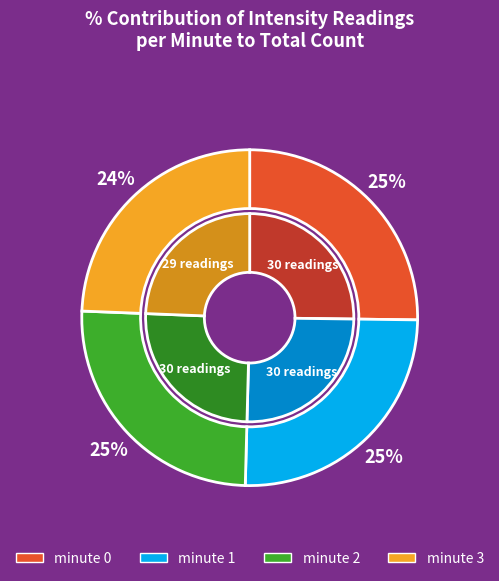

To the nearest percent, what portion does minute 3 represent?

24%